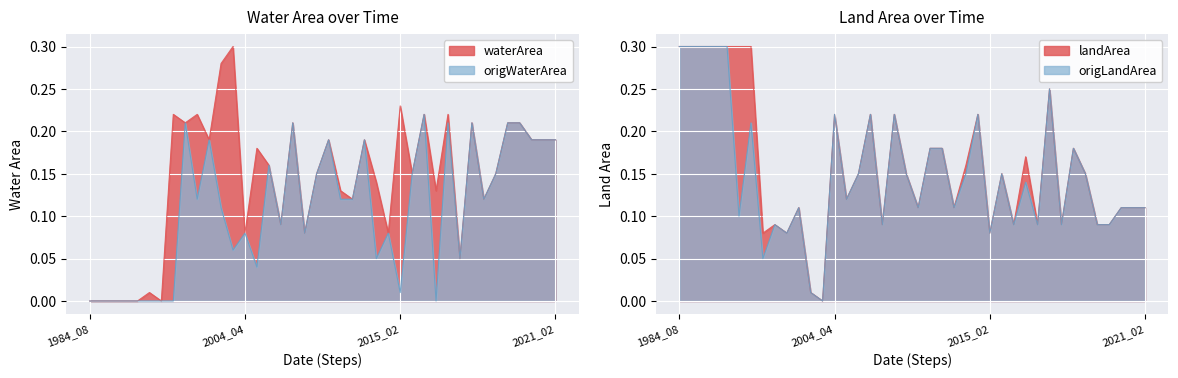

Where is the first local minimum for origWaterArea?

2000_06